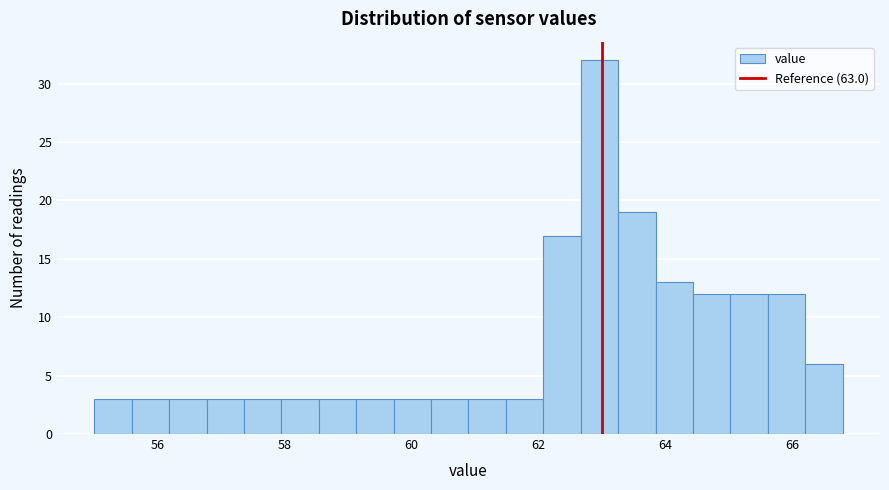

Around what value on the x-axis is the tallest bar? Give the approximate position of its centre, as read against the axis.

63.0